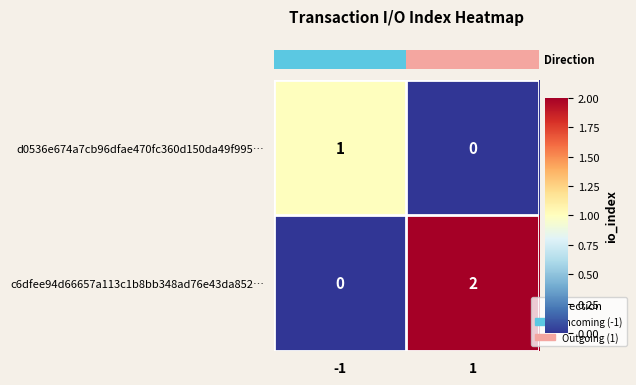

What is the total value across all series at -1?

1